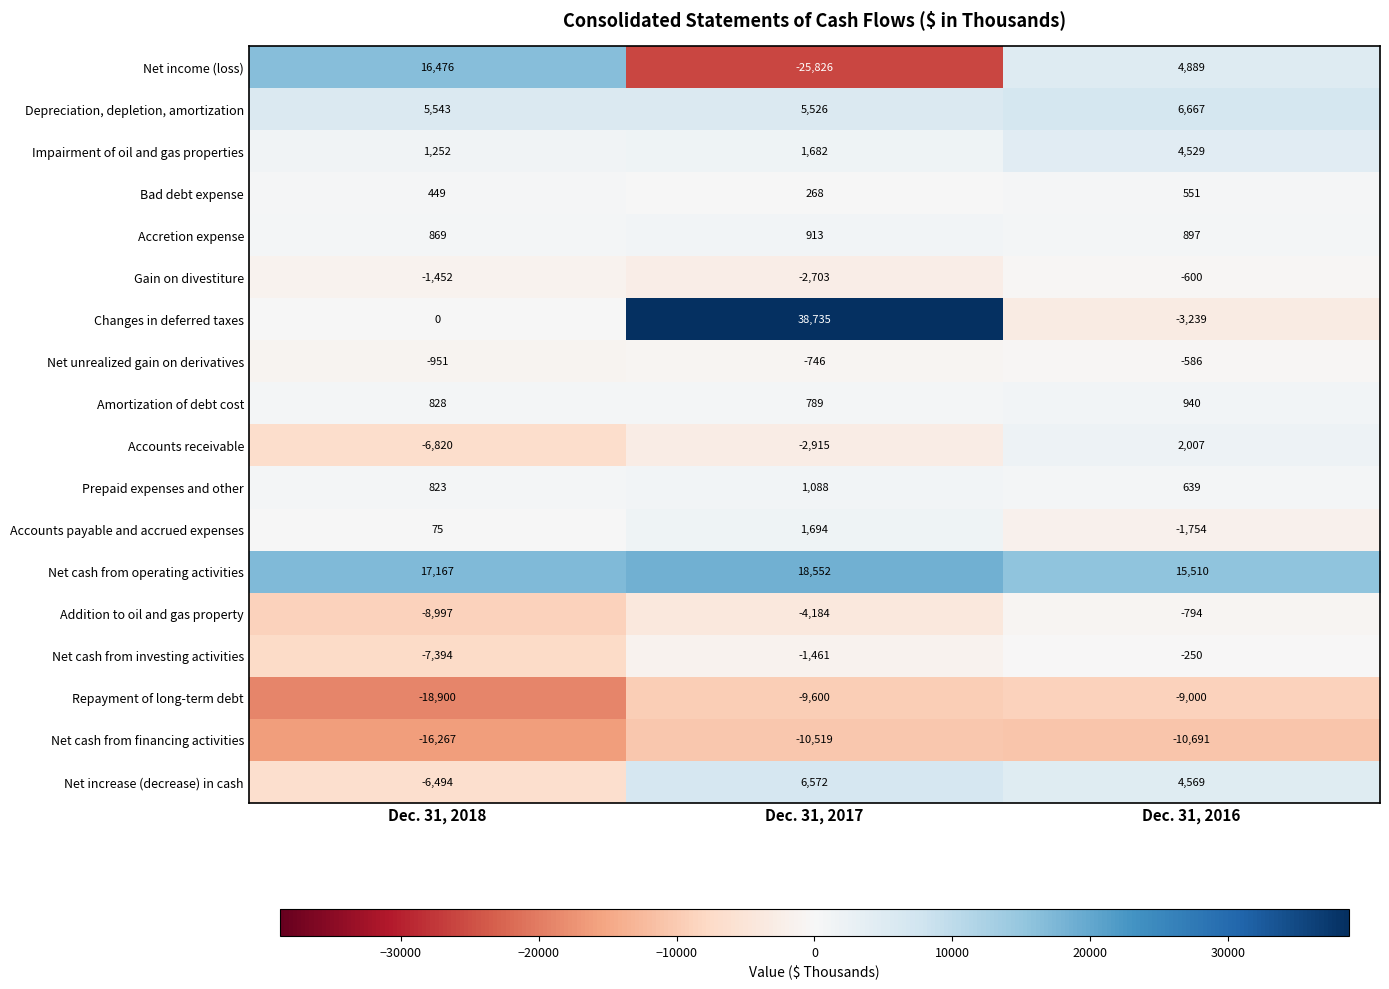

What is the spread (max minus min) of values at Dec. 31, 2017?

64561